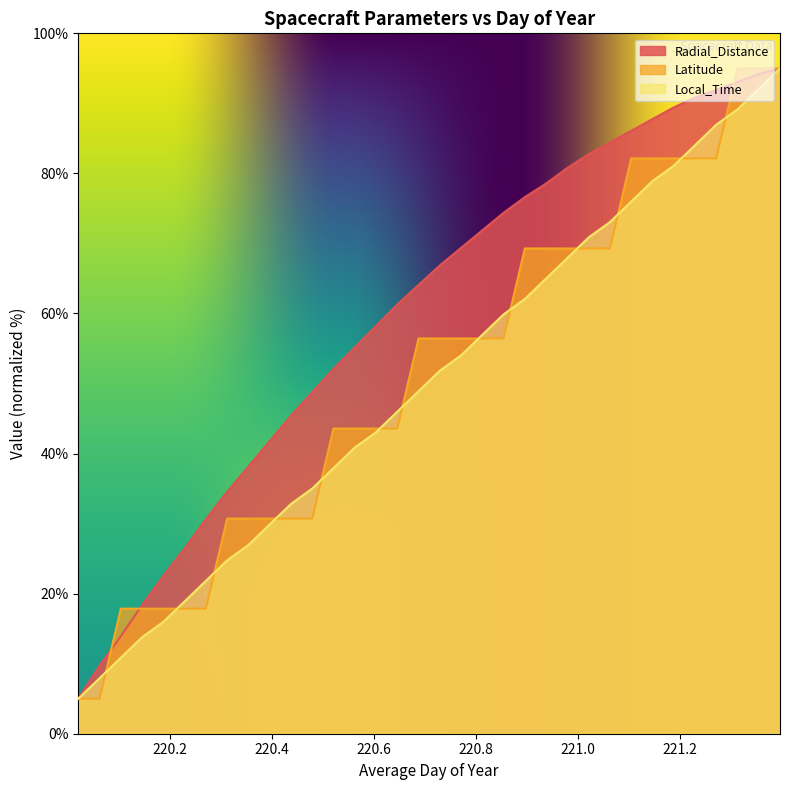

What position from the left is 220.1458?

4